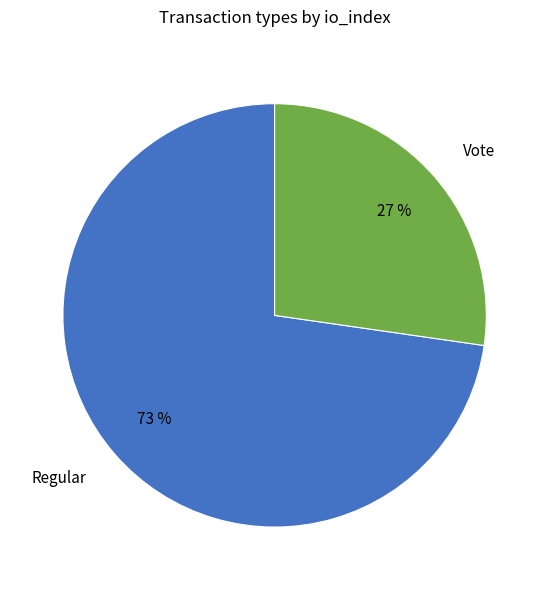

Rank the categories by value from highest to lowest.

Regular, Vote